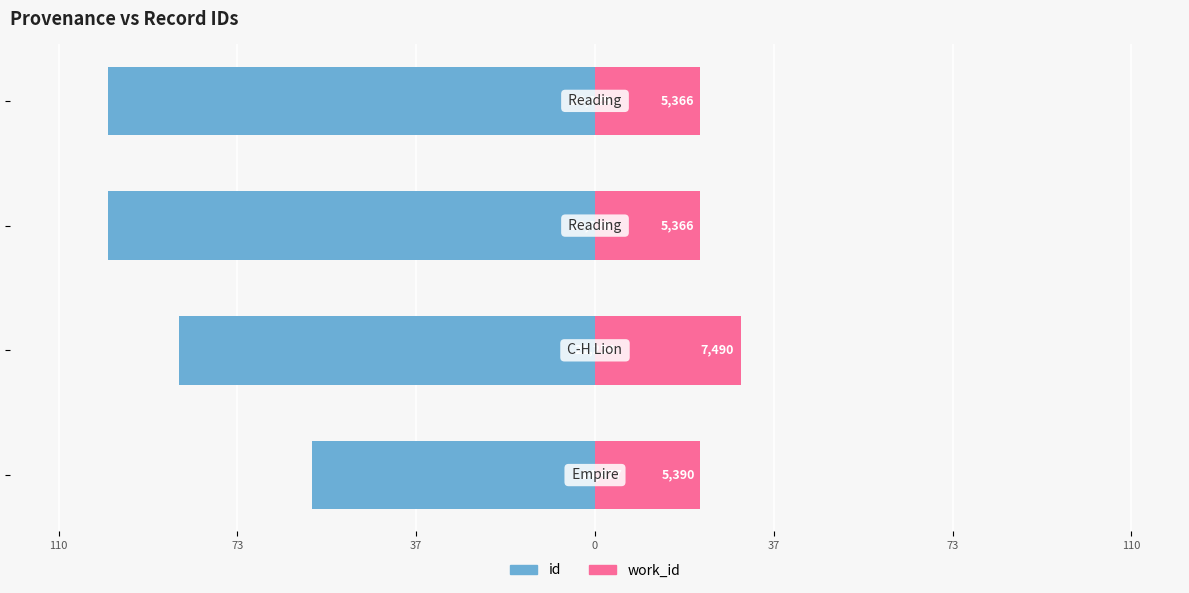

What is the difference between the maximum and minimum values in the id series?

41.9